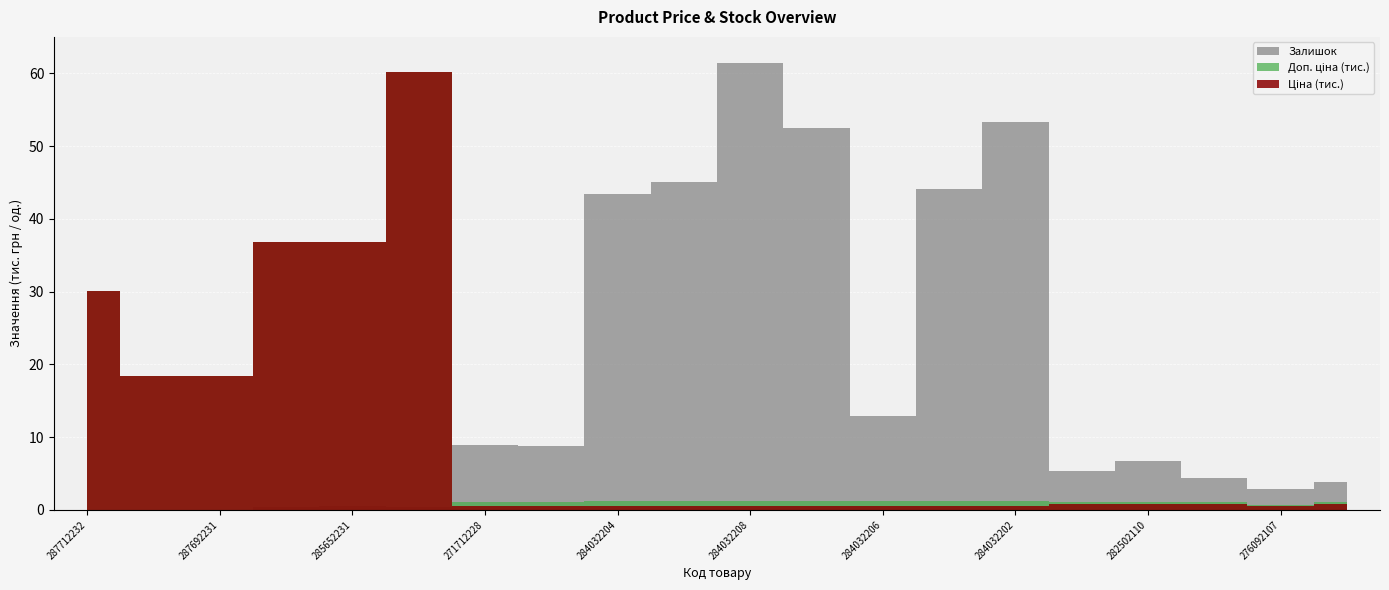

Which has a higher value, 285652231 or 284032205?

285652231